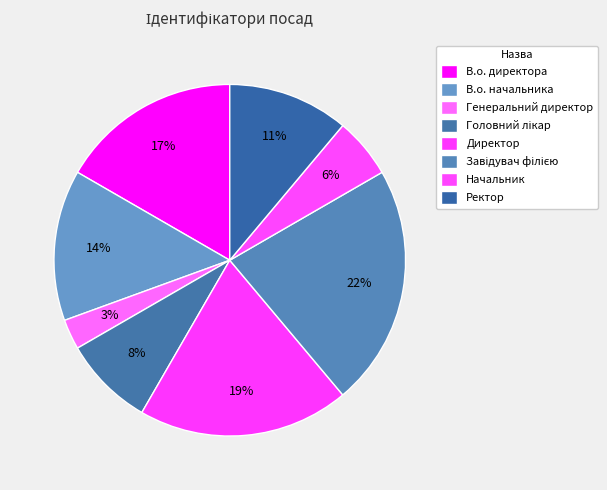

How many slices are in this pie chart?

8